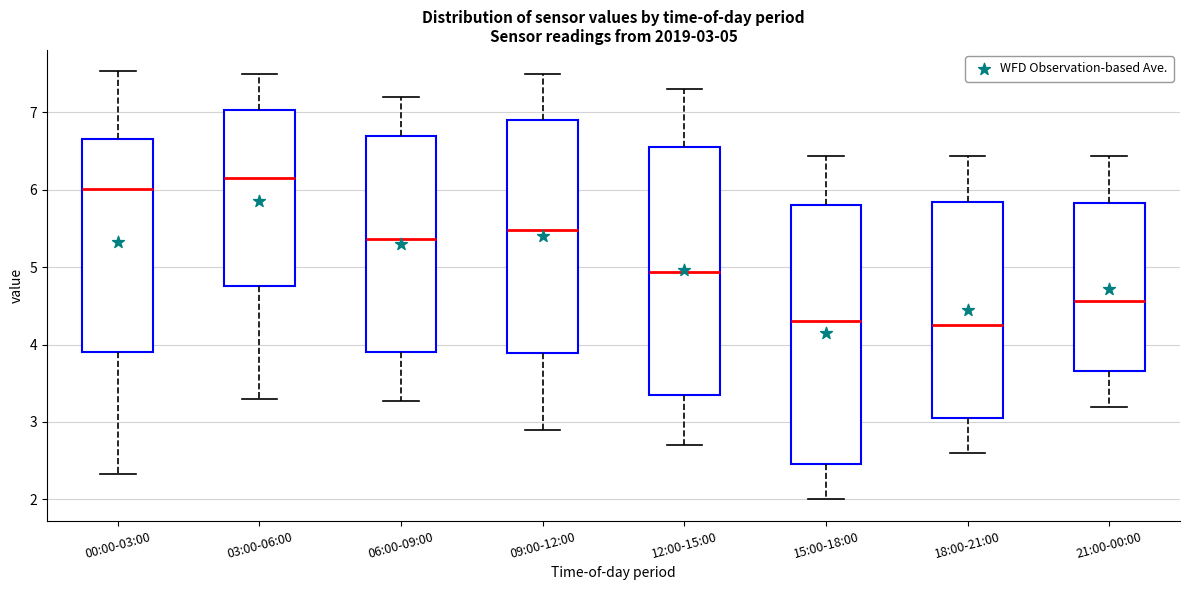

Comparing the boxes themselves (not the whiskers), which one is the tallest?

15:00-18:00